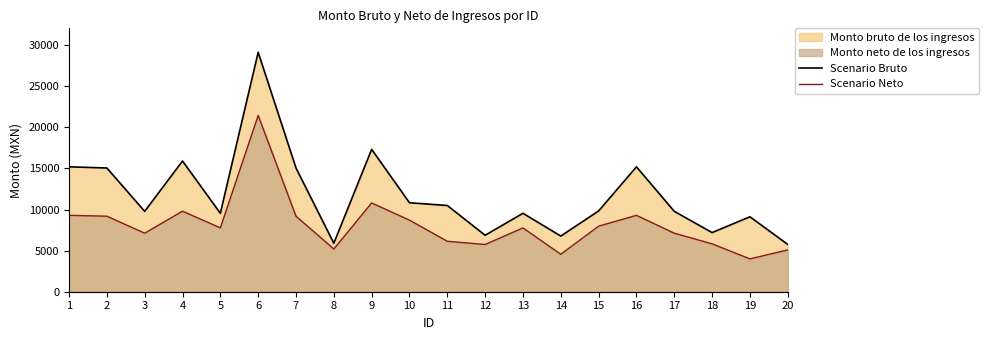

Does the chart have visible grid lines?

No